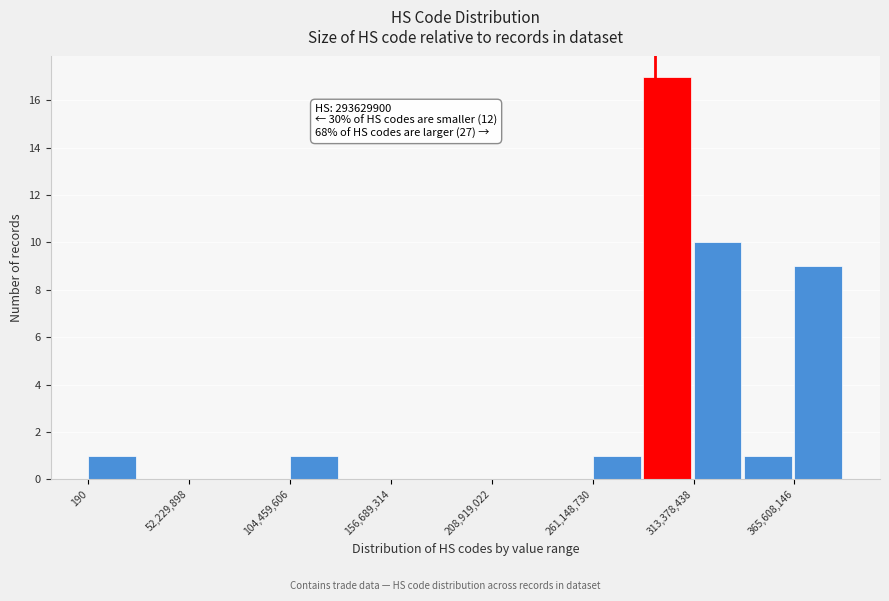

Read against the x-axis, roughly where is the centre of the tallest bar?

300000000